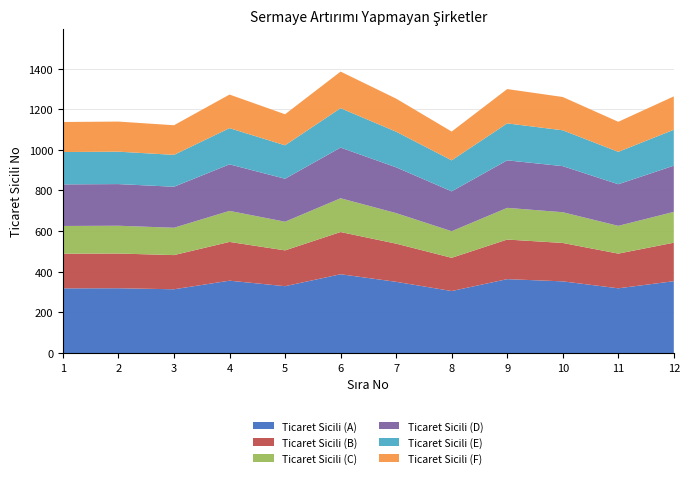

Reading right to left, transcribe all the data shown in this chart.

Sıra No: 12=12	11=11	10=10	9=9	8=8	7=7	6=6	5=5	4=4	3=3	2=2	1=1
Ticaret Sicili No: 12=1263	11=1138	10=1260	9=1299	8=1090	7=1252	6=1385	5=1175	4=1272	3=1121	2=1139	1=1137